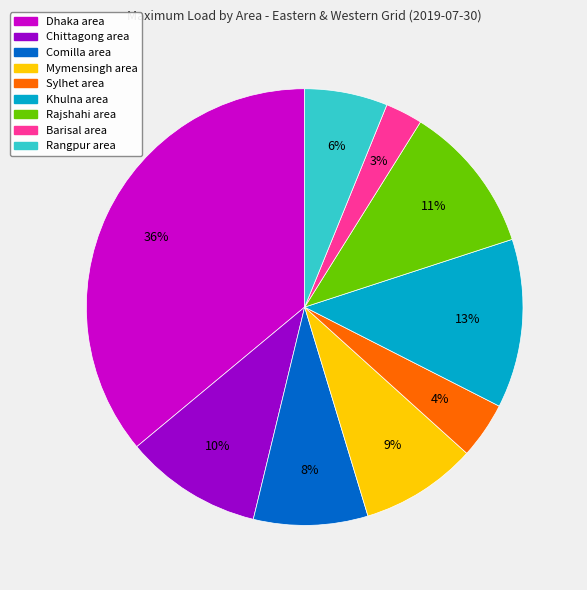

Does Sylhet area account for over 50% of the chart?

No